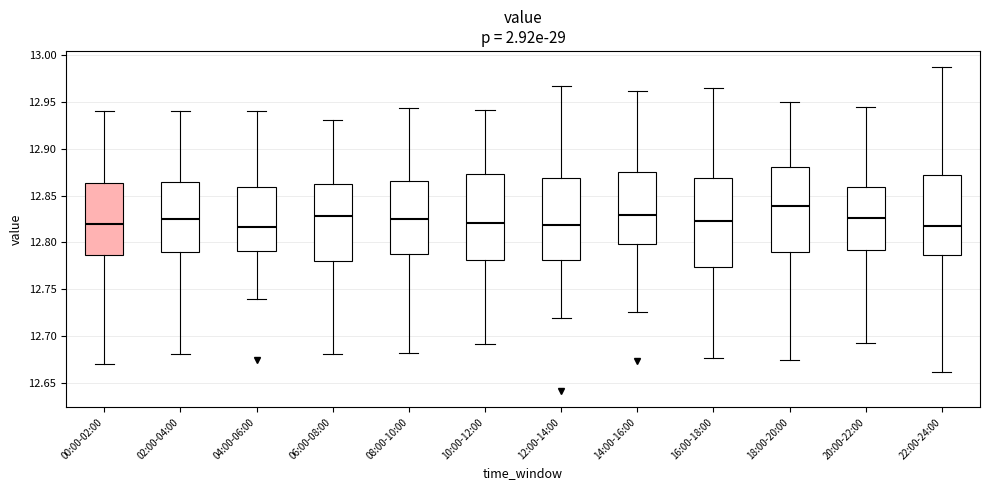

Reading left to right, read every box against the y-axis: the position of its median line, the range the box covers, and the ends of its whiskers. The values are not printed on the chart, so give them approximately, as read against the axis.

00:00-02:00: median 12.820, box 12.785 to 12.865, whiskers 12.670 to 12.940
02:00-04:00: median 12.825, box 12.790 to 12.865, whiskers 12.680 to 12.940
04:00-06:00: median 12.815, box 12.790 to 12.860, whiskers 12.740 to 12.940
06:00-08:00: median 12.830, box 12.780 to 12.860, whiskers 12.680 to 12.930
08:00-10:00: median 12.825, box 12.790 to 12.865, whiskers 12.680 to 12.945
10:00-12:00: median 12.820, box 12.780 to 12.875, whiskers 12.690 to 12.940
12:00-14:00: median 12.820, box 12.780 to 12.870, whiskers 12.720 to 12.965
14:00-16:00: median 12.830, box 12.800 to 12.875, whiskers 12.725 to 12.960
16:00-18:00: median 12.825, box 12.775 to 12.870, whiskers 12.675 to 12.965
18:00-20:00: median 12.840, box 12.790 to 12.880, whiskers 12.675 to 12.950
20:00-22:00: median 12.825, box 12.790 to 12.860, whiskers 12.695 to 12.945
22:00-24:00: median 12.815, box 12.785 to 12.870, whiskers 12.660 to 12.985